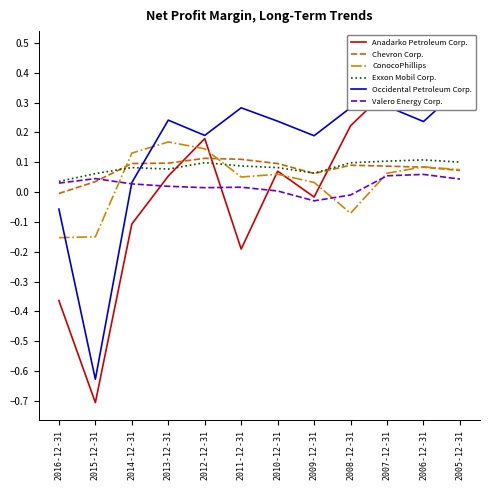

Rank the series at 2006-12-31 from lowest to highest value.

Valero Energy Corp., Chevron Corp., ConocoPhillips, Exxon Mobil Corp., Occidental Petroleum Corp., Anadarko Petroleum Corp.